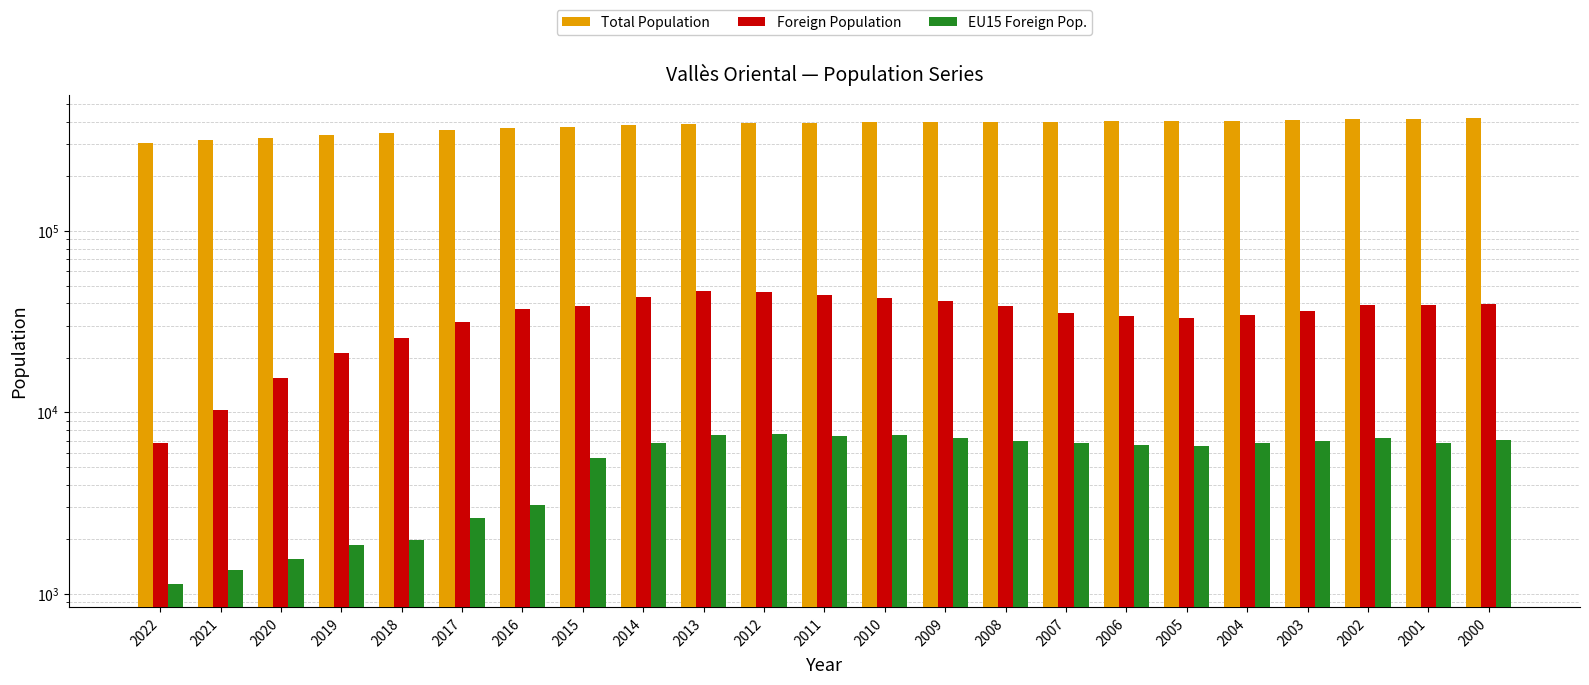

What is the spread (max minus min) of values at 2003?

402658